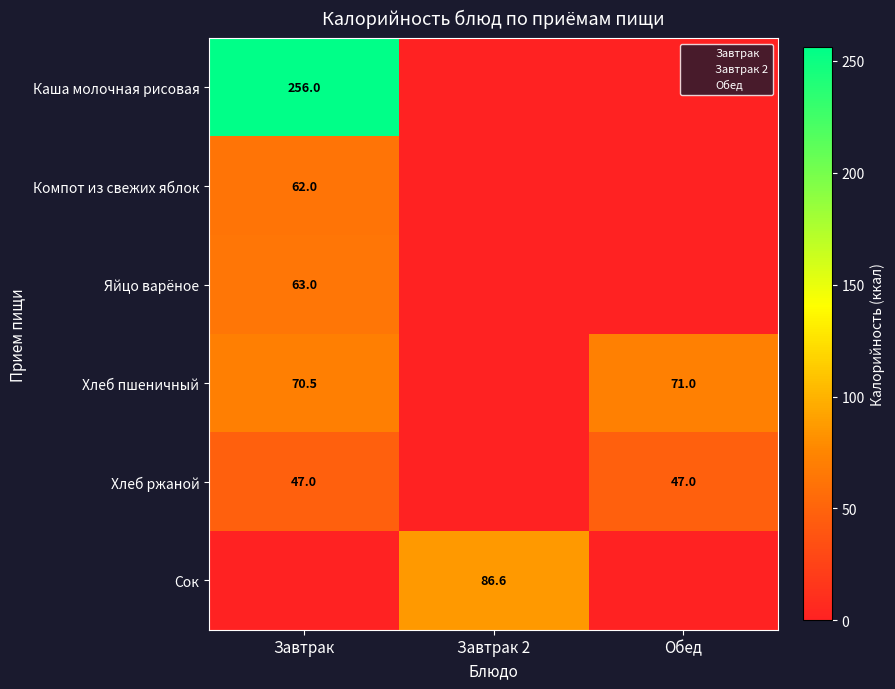

Is the value of Хлеб ржаной at Обед greater than the value of Каша молочная рисовая at Завтрак?

No